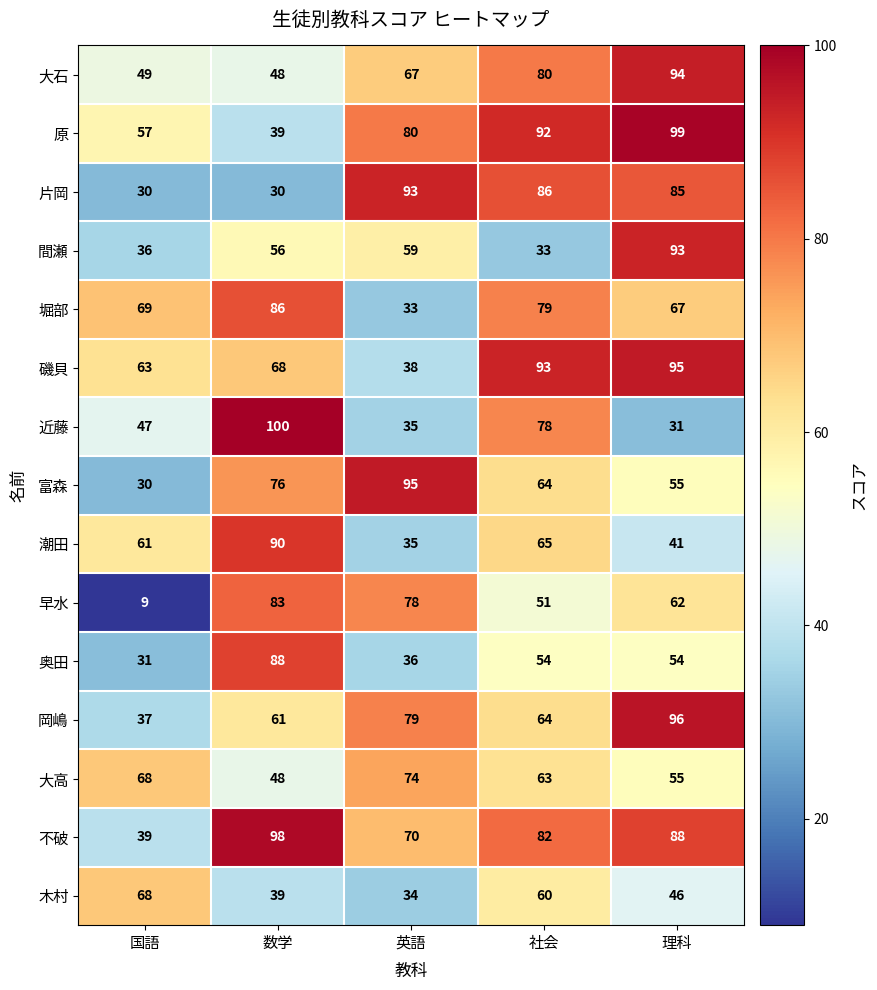

Which category has the lowest value in the 間瀬 series?

社会